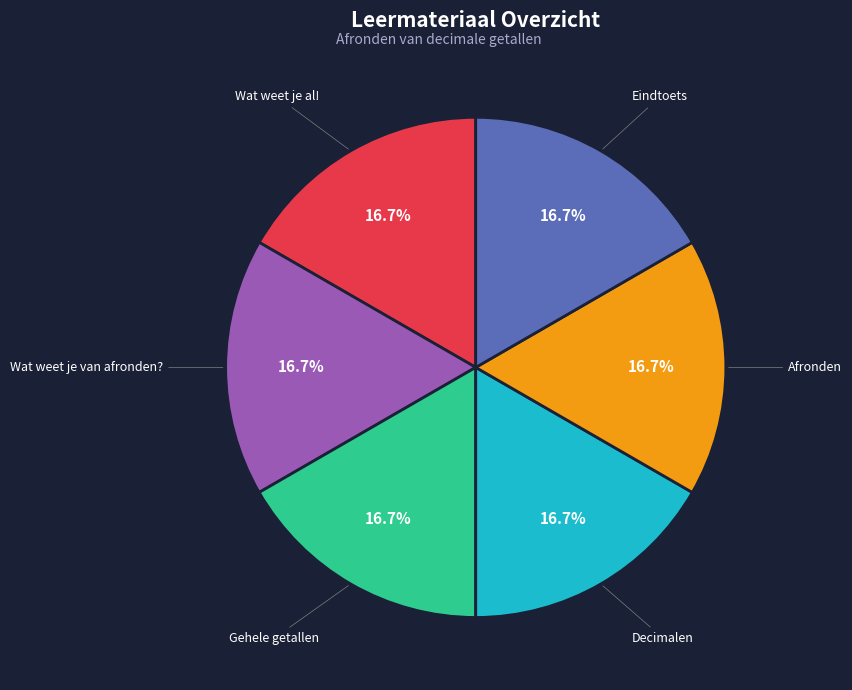

What percentage do Gehele getallen and Wat weet je al! together represent?

33.3%